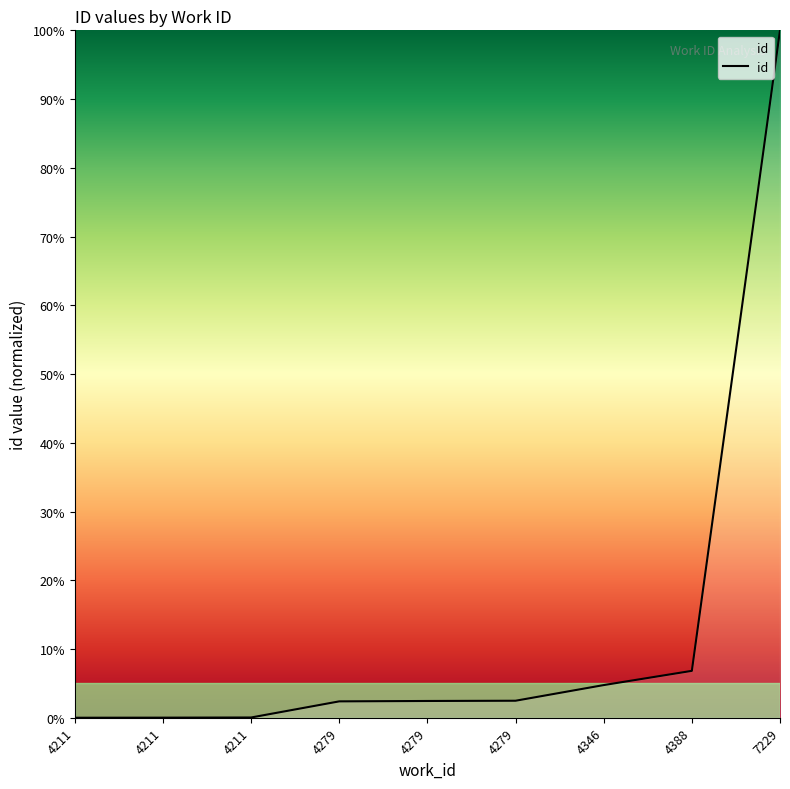

At which label does the data first exceed 2?

4279